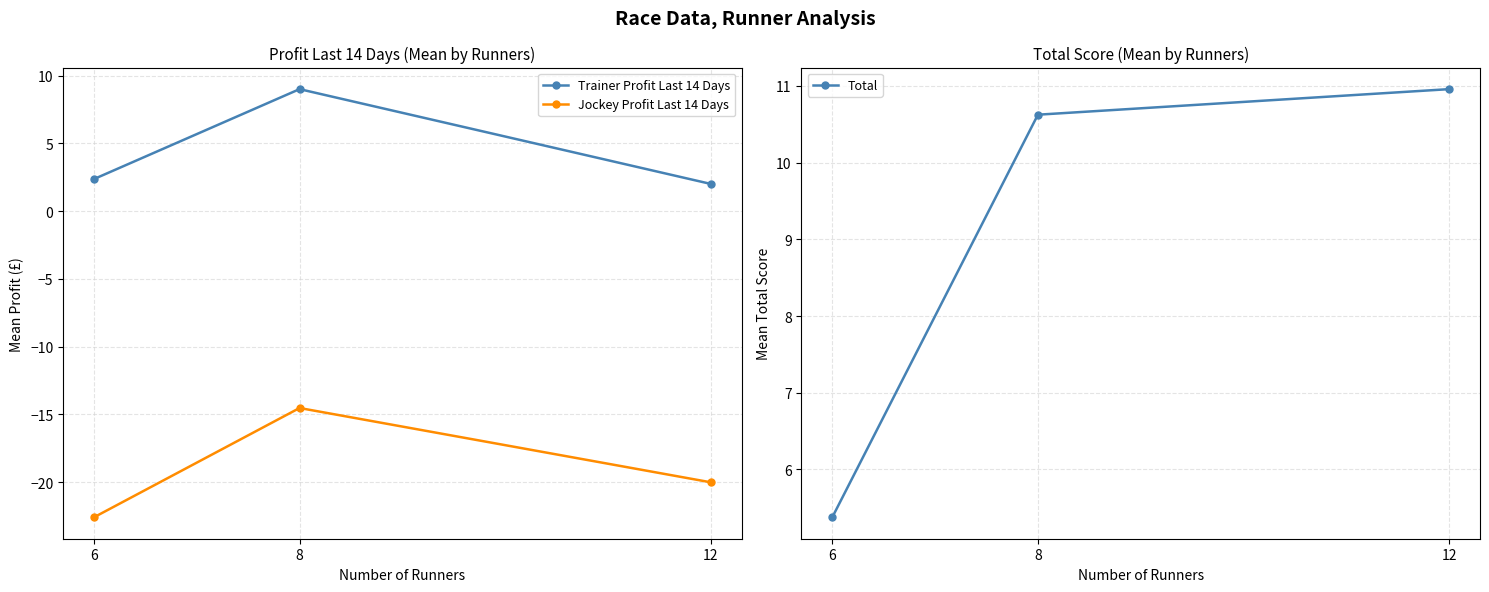

Between 6 and 8, which series saw the biggest shift?

Jockey Profit Last 14 Days